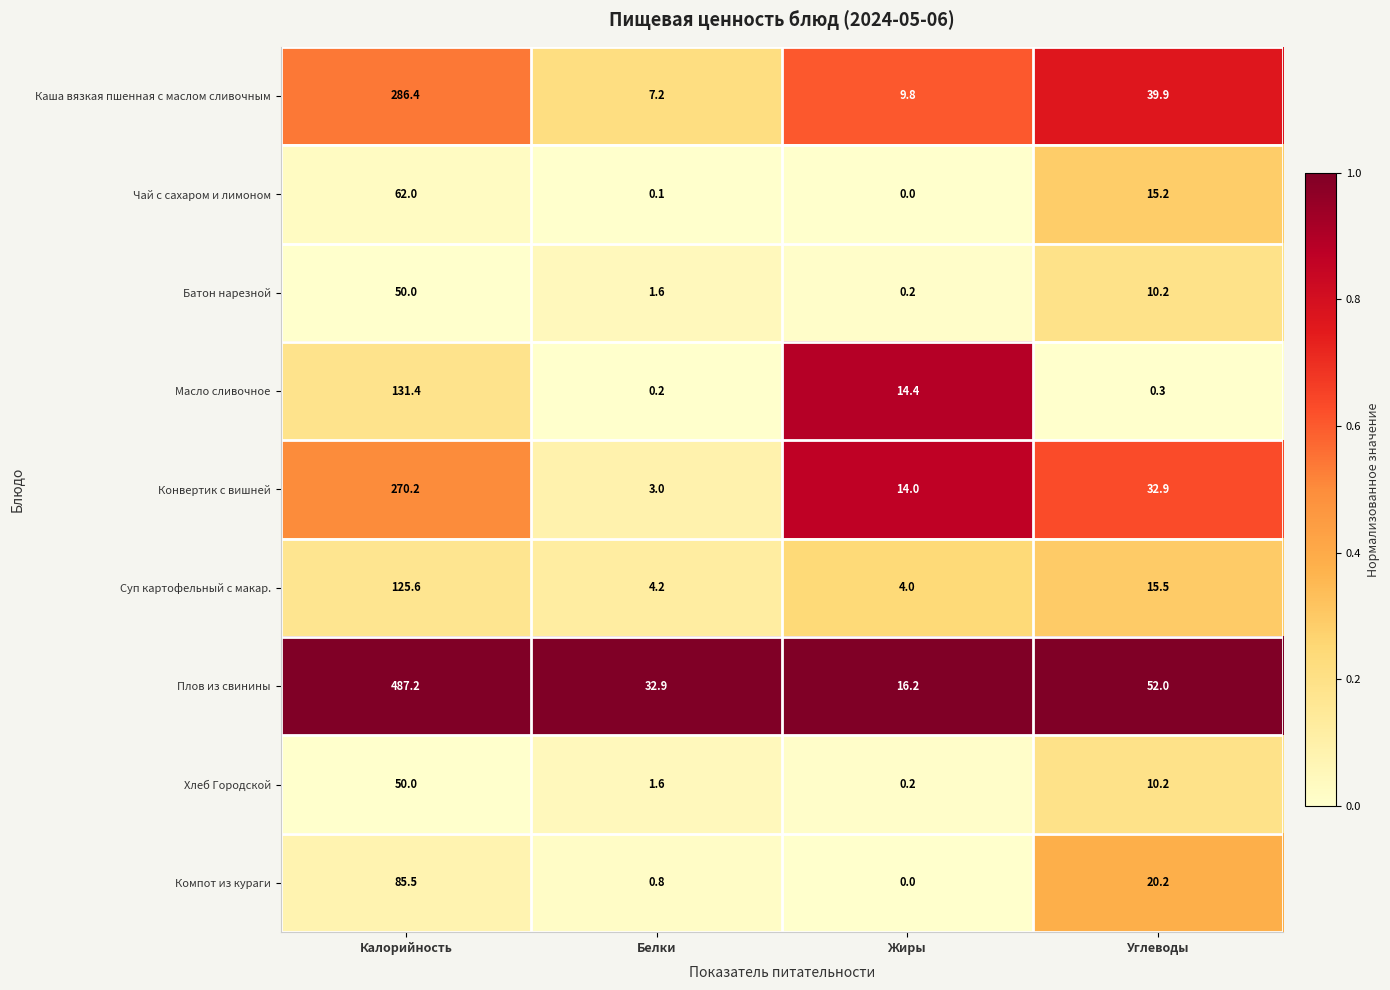

What is the difference between the maximum and minimum values in the Батон нарезной series?

49.8